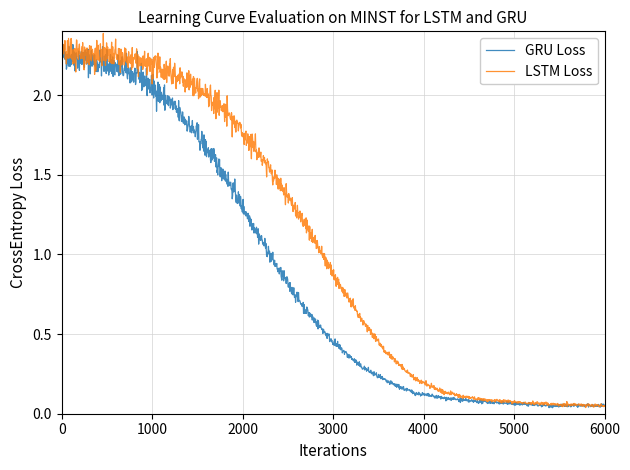

Which series has the largest range (max minus min)?

LSTM Loss